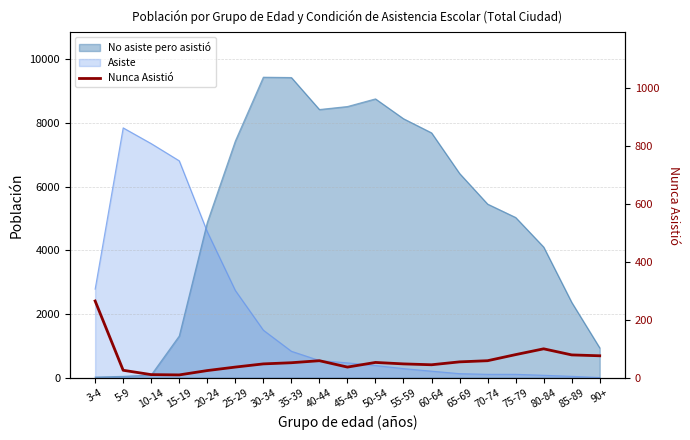

Which has a higher value, 35-39 or 20-24?

35-39